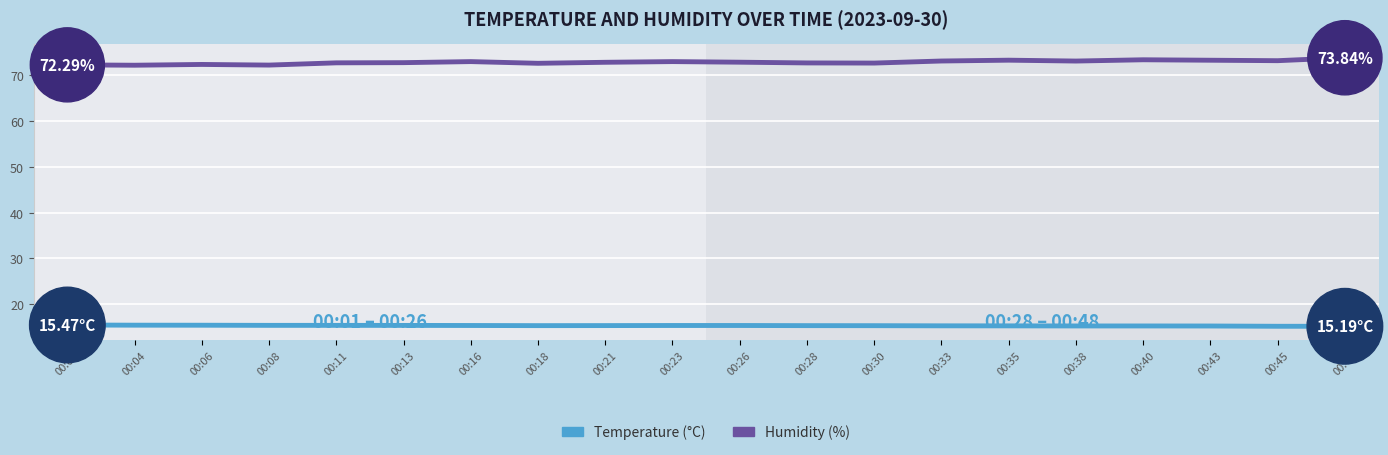

In Humidity (%), how many points are higher than both neighbors (excluding endpoints)?

5